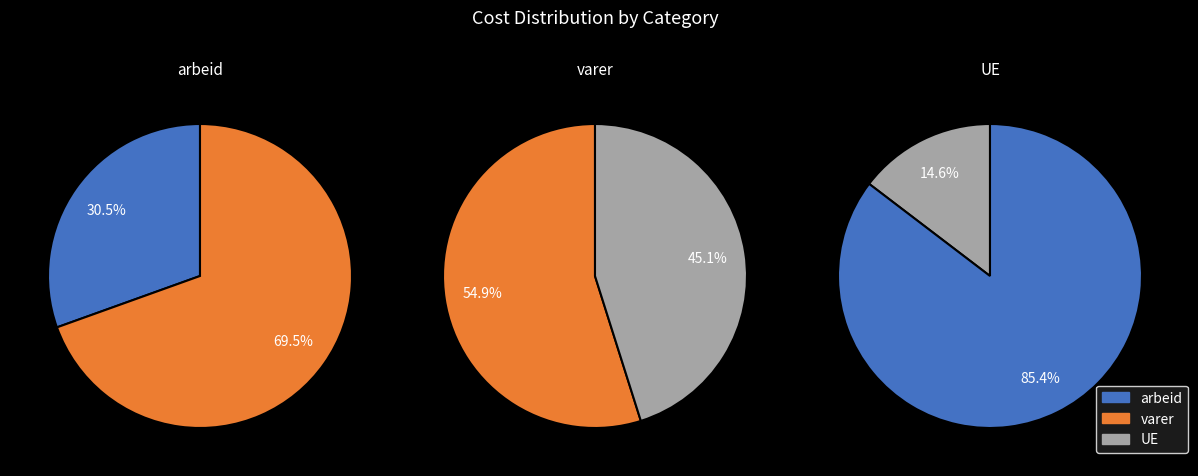

Is varer the majority of the pie?

Yes